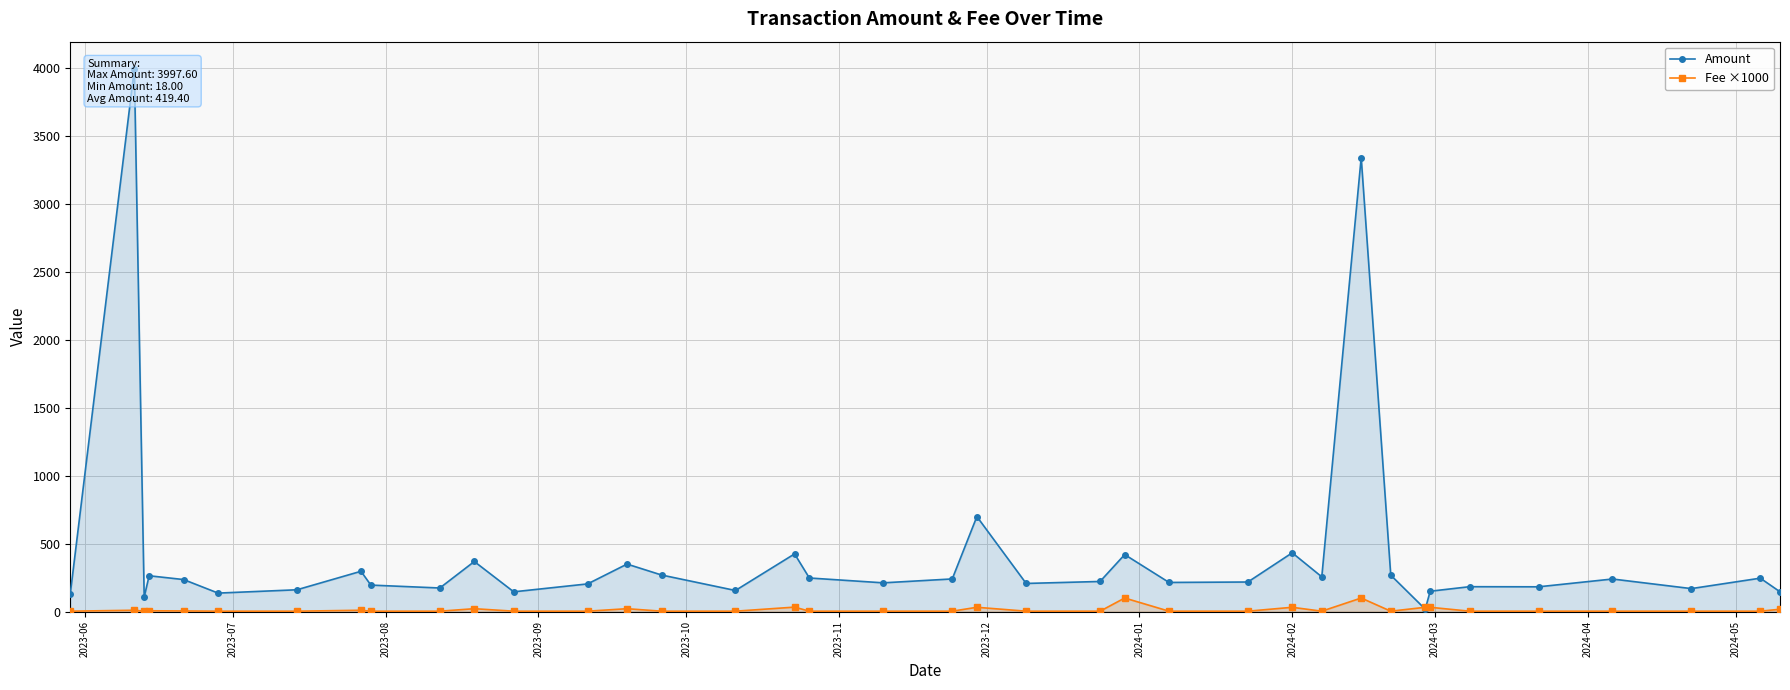

What is the average value of the Amount series?

419.4